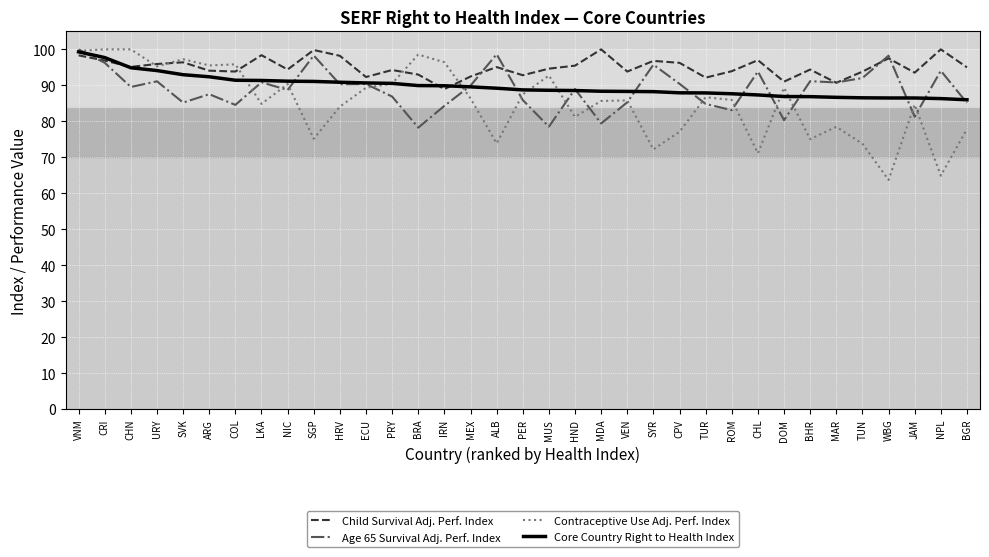

The value of Contraceptive Use Adj. Perf. Index at LKA is 40.2. True or false?

False